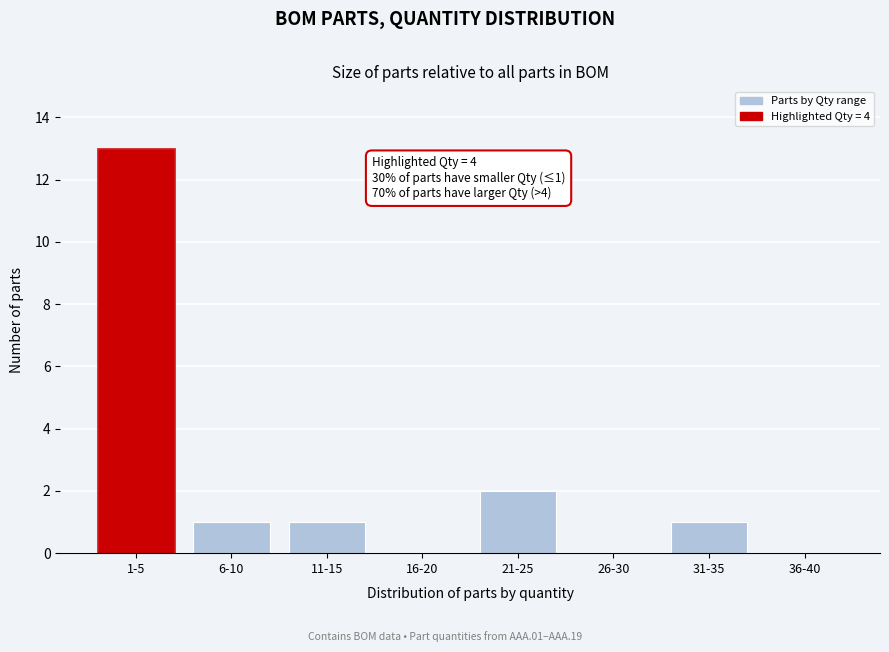

Reading left to right, extract all data points from this chart.

1-5=13	6-10=1	11-15=1	16-20=0	21-25=2	26-30=0	31-35=1	36-40=0